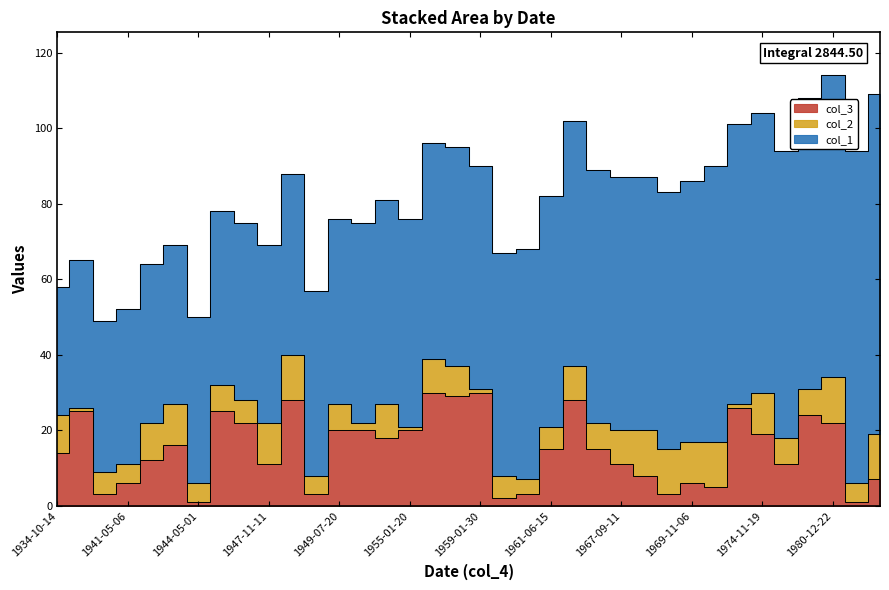

Reading left to right, list all the values displayed in this chart.

col_1: 1934-10-14=34	1939-01-25=39	1940-06-03=40	1941-05-06=41	1942-10-12=42	1942-11-16=42	1944-05-01=44	1946-07-25=46	1947-06-22=47	1947-11-11=47	1948-12-28=48	1949-05-03=49	1949-07-20=49	1953-02-20=53	1954-09-18=54	1955-01-20=55	1957-09-30=57	1958-08-29=58	1959-01-30=59	1959-06-02=59	1961-04-03=61	1961-06-15=61	1965-09-28=65	1967-07-15=67	1967-09-11=67	1967-12-08=67	1968-12-03=68	1969-11-06=69	1973-12-05=73	1974-01-26=74	1974-11-19=74	1976-07-11=76	1977-07-24=77	1980-12-22=80	1988-05-01=88	1990-12-07=90
col_3: 1934-10-14=14	1939-01-25=25	1940-06-03=3	1941-05-06=6	1942-10-12=12	1942-11-16=16	1944-05-01=1	1946-07-25=25	1947-06-22=22	1947-11-11=11	1948-12-28=28	1949-05-03=3	1949-07-20=20	1953-02-20=20	1954-09-18=18	1955-01-20=20	1957-09-30=30	1958-08-29=29	1959-01-30=30	1959-06-02=2	1961-04-03=3	1961-06-15=15	1965-09-28=28	1967-07-15=15	1967-09-11=11	1967-12-08=8	1968-12-03=3	1969-11-06=6	1973-12-05=5	1974-01-26=26	1974-11-19=19	1976-07-11=11	1977-07-24=24	1980-12-22=22	1988-05-01=1	1990-12-07=7
col_2: 1934-10-14=10	1939-01-25=1	1940-06-03=6	1941-05-06=5	1942-10-12=10	1942-11-16=11	1944-05-01=5	1946-07-25=7	1947-06-22=6	1947-11-11=11	1948-12-28=12	1949-05-03=5	1949-07-20=7	1953-02-20=2	1954-09-18=9	1955-01-20=1	1957-09-30=9	1958-08-29=8	1959-01-30=1	1959-06-02=6	1961-04-03=4	1961-06-15=6	1965-09-28=9	1967-07-15=7	1967-09-11=9	1967-12-08=12	1968-12-03=12	1969-11-06=11	1973-12-05=12	1974-01-26=1	1974-11-19=11	1976-07-11=7	1977-07-24=7	1980-12-22=12	1988-05-01=5	1990-12-07=12